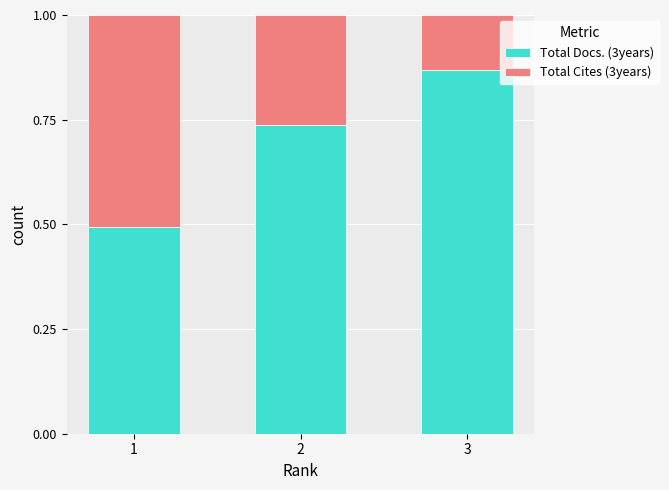

What is the minimum value for Total Docs. (3years)?

0.5